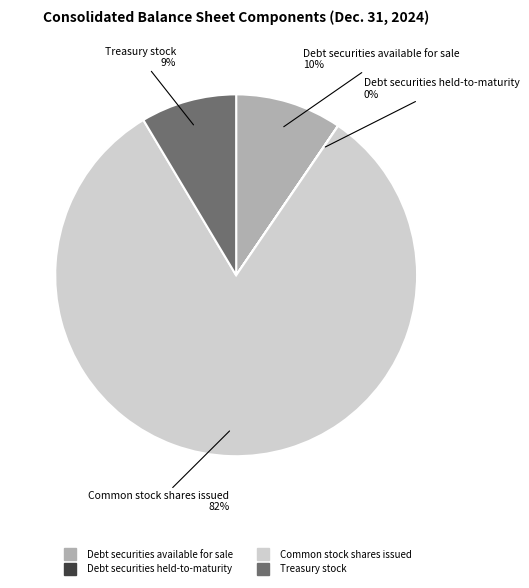

Which slice is the largest?

Common stock shares issued